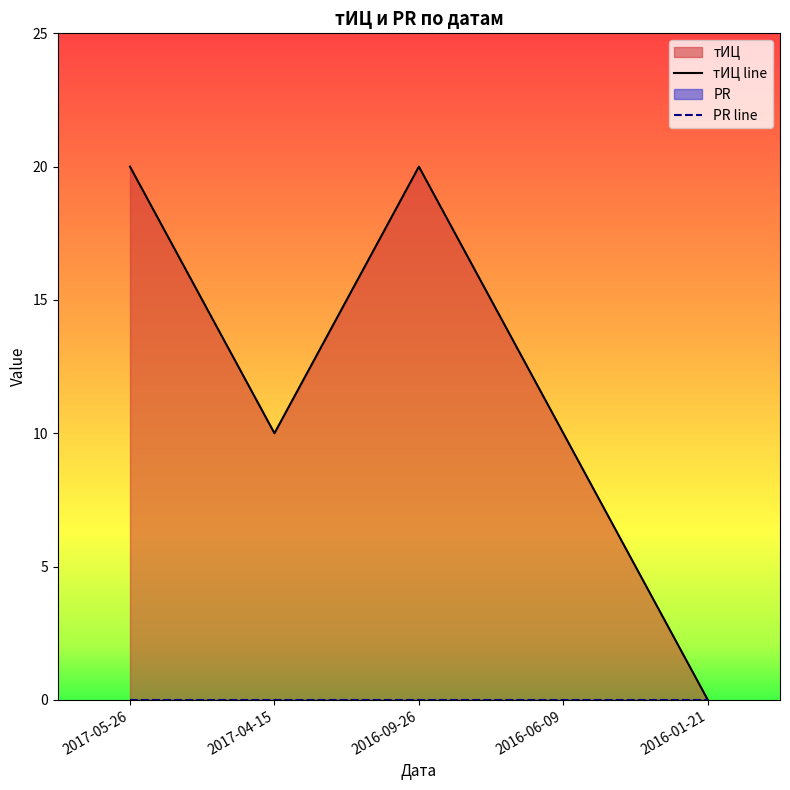

True or false: PR line and тИЦ line cross at least once.

False